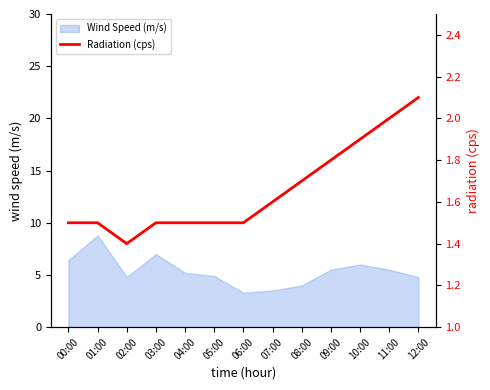

List the labels in order of value, smallest first.

02:00, 00:00, 01:00, 03:00, 04:00, 05:00, 06:00, 07:00, 08:00, 09:00, 10:00, 11:00, 12:00